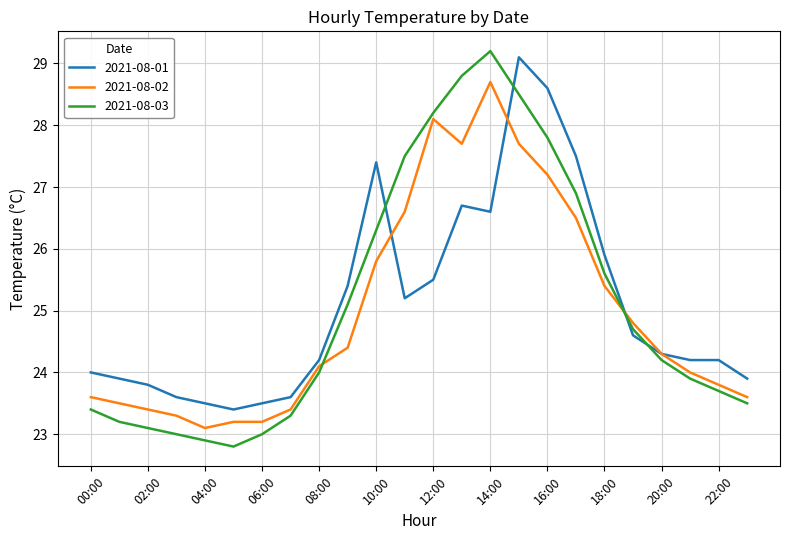

What is the greatest value displayed?

29.2